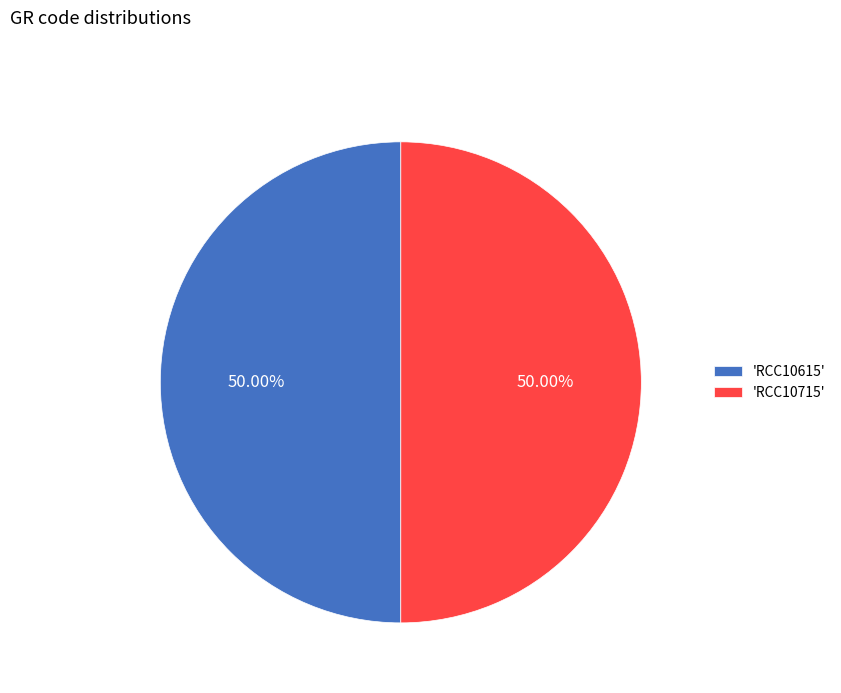

Combined, do 'RCC10715' and 'RCC10615' account for over 50%?

Yes